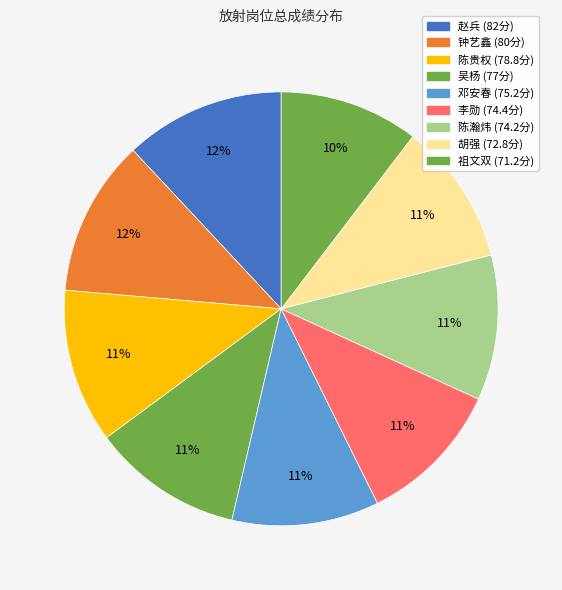

Rank the categories by value from lowest to highest.

祖文双, 胡强, 陈瀚炜, 李勋, 邓安春, 吴杨, 陈贵权, 钟艺鑫, 赵兵